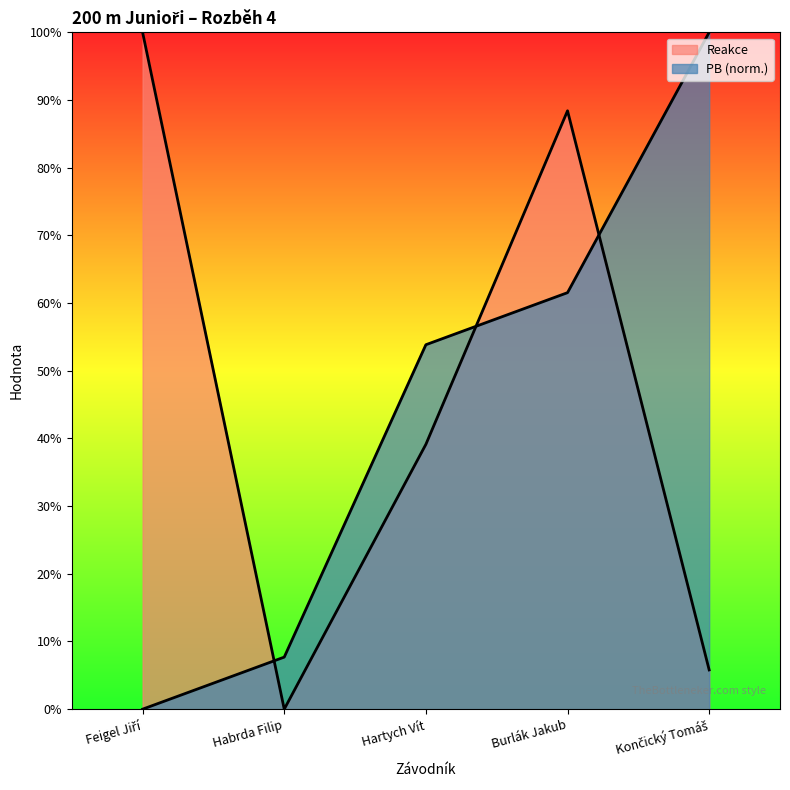

At which label is Reakce closest to 0?

Habrda Filip